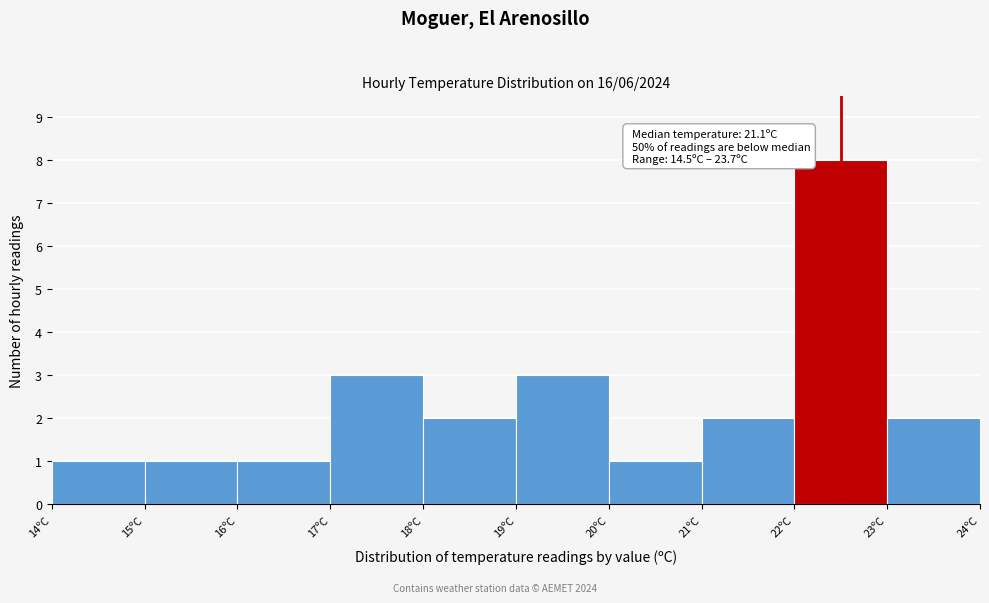

Which range on the x-axis has the tallest bar?

22 to 23